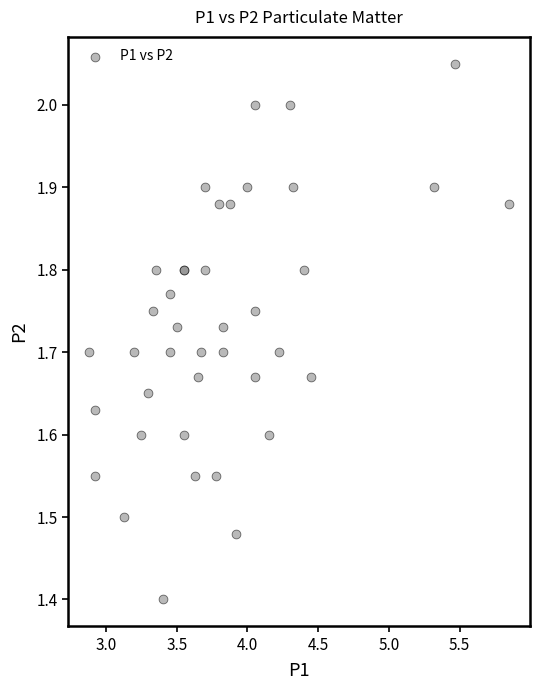

What Y value in the scatter plot is closest to 1?

1.4